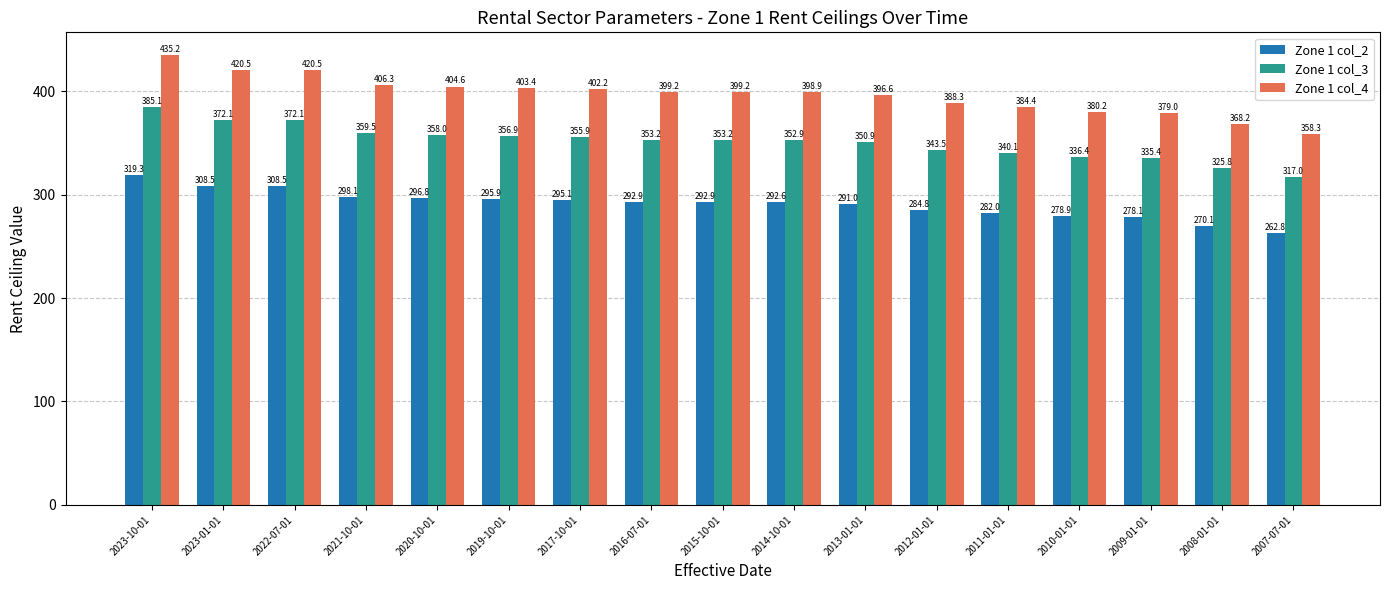

How many bars are there in each group?

3